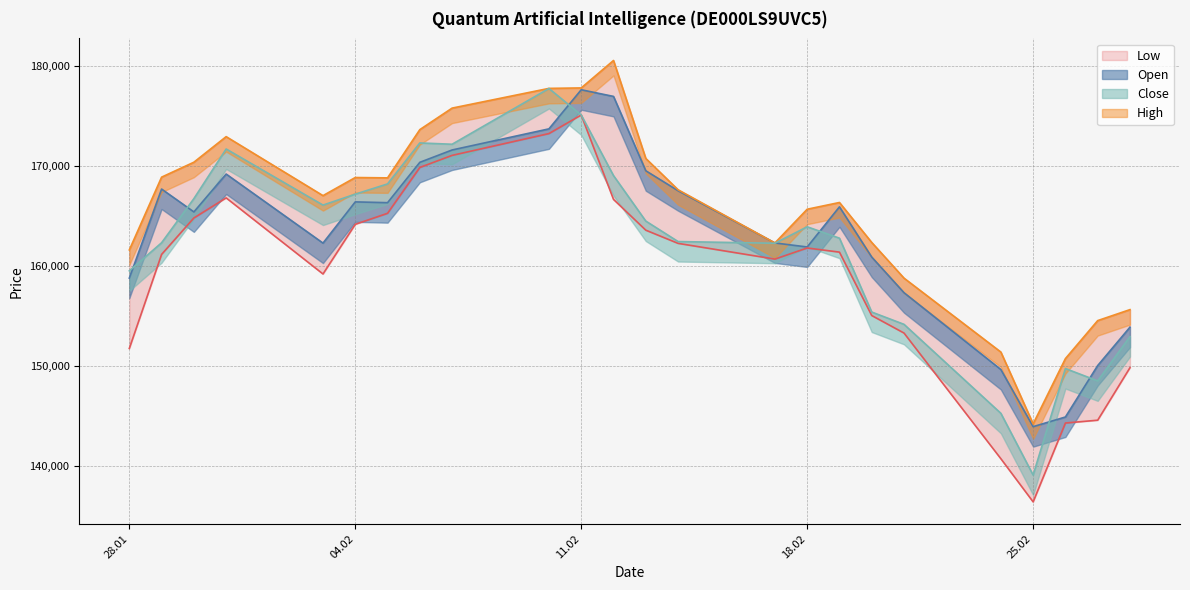

What is the approximate value of Open at 25.02?

143915